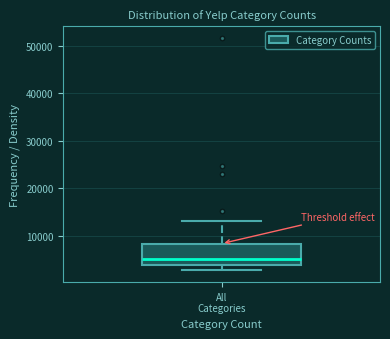

Transcribe this box plot: give where the median line is, the range the box spans, and where the two whiskers end, as read against the y-axis. The values are not printed on the chart, so give them approximately, as read against the axis.

median 5000, box 4000 to 8000, whiskers 3000 to 13000